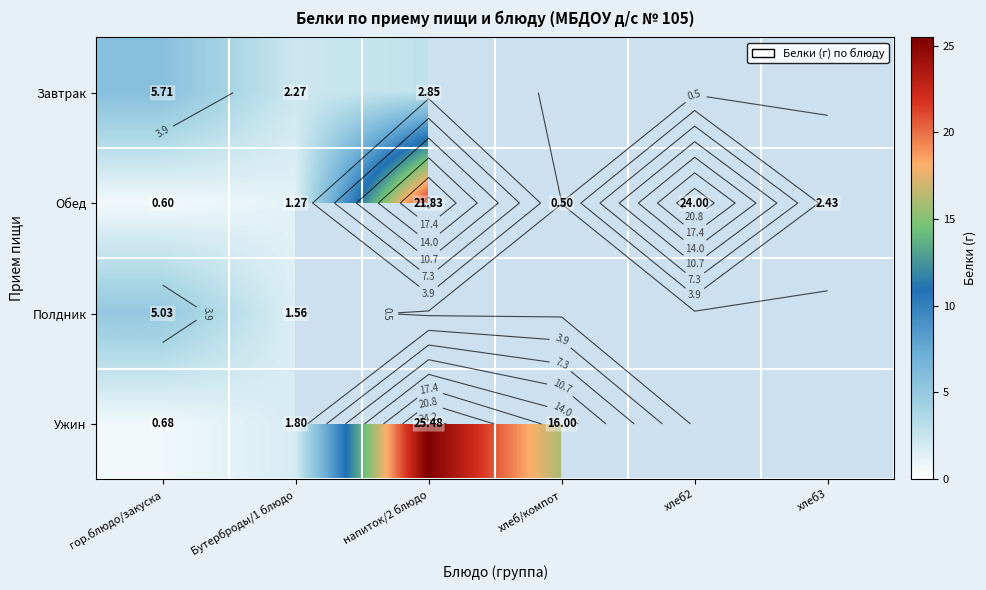

Which category has the highest value across all series?

напиток/2 блюдо